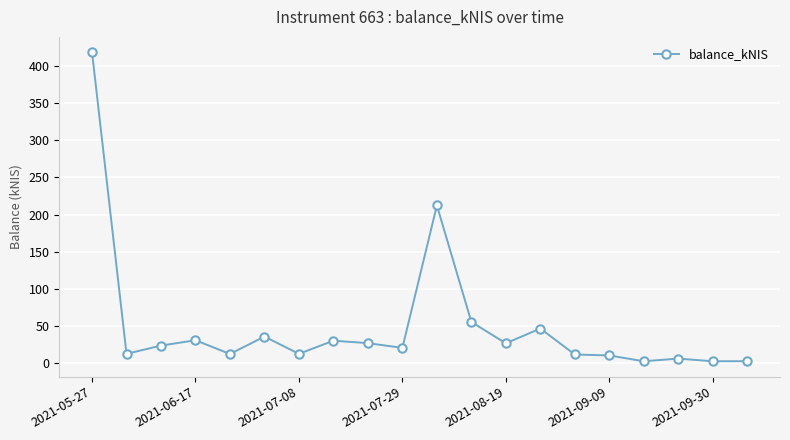

True or false: there are more than 1 points higher than both neighbors.

True